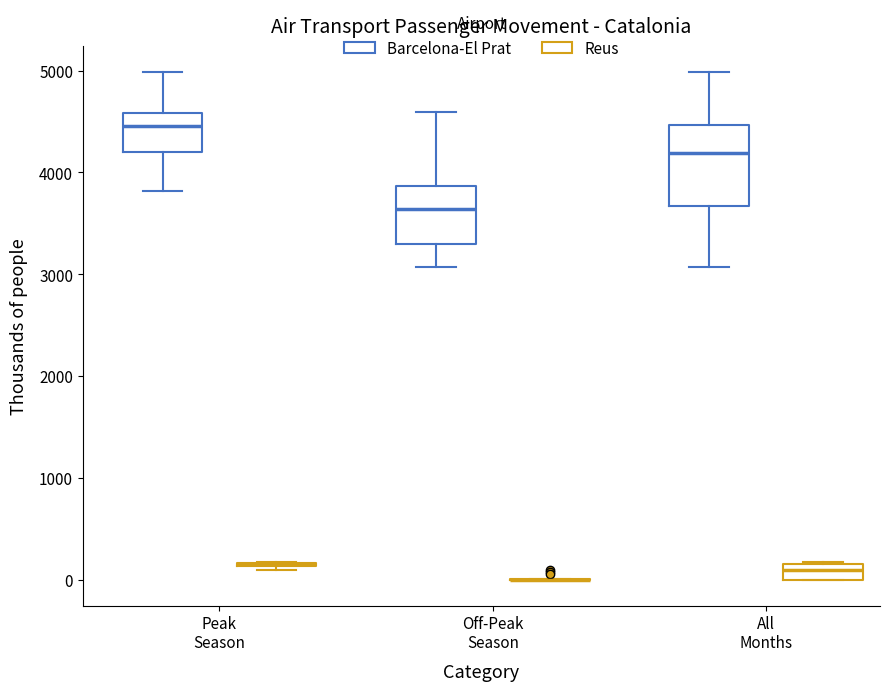

Reading left to right, transcribe this box plot: for each box, give where its median line is, the range the box spans, and where its two whiskers end, as read against the y-axis. The values are not printed on the chart, so give them approximately, as read against the axis.

Peak Season (Barcelona-El Prat): median 4500, box 4200 to 4600, whiskers 3800 to 5000
Peak Season (Reus): box collapsed to a line at 200, whiskers 100 to 200
Off-Peak Season (Barcelona-El Prat): median 3600, box 3300 to 3900, whiskers 3100 to 4600
Off-Peak Season (Reus): box collapsed to a line at 0, whiskers 0 to 0
All Months (Barcelona-El Prat): median 4200, box 3700 to 4500, whiskers 3100 to 5000
All Months (Reus): median 100, box 0 to 200, whiskers 0 to 200